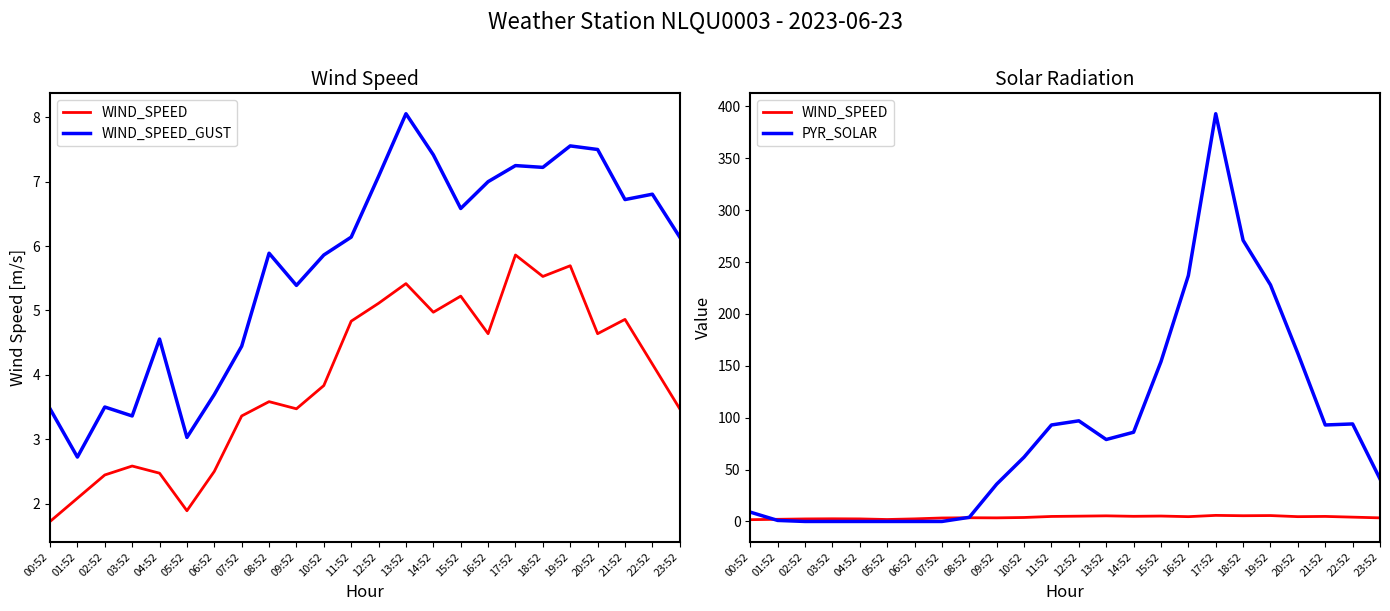

Which series has the widest spread of values?

PYR_SOLAR